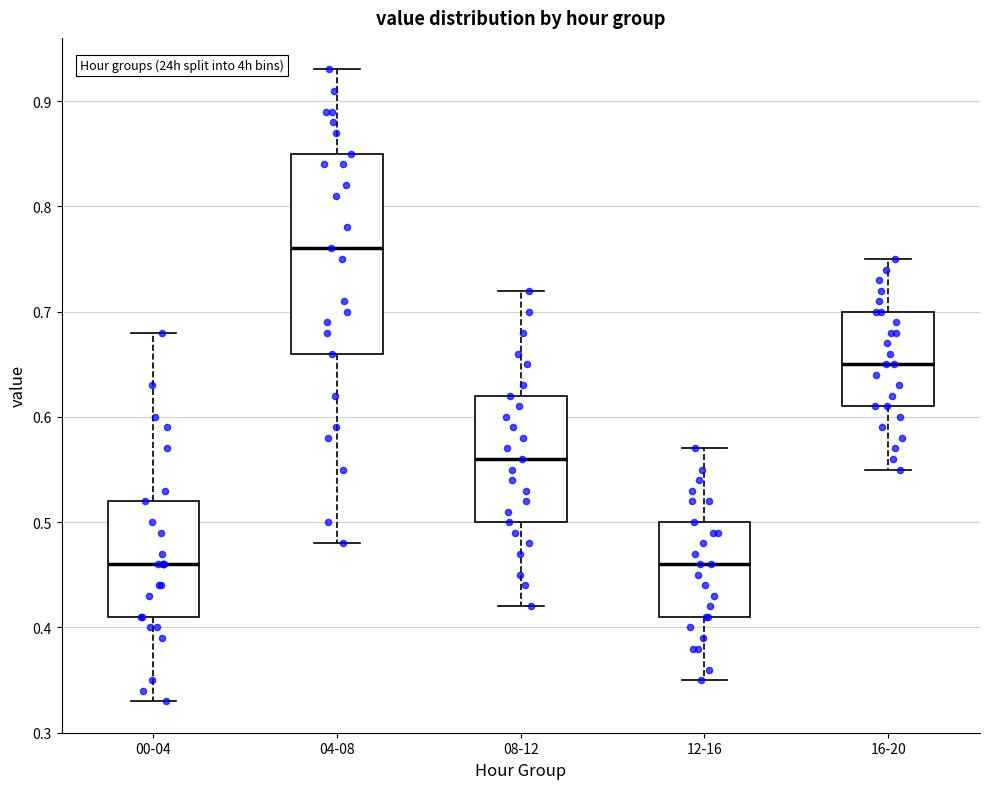

Which box is the tallest, from its lower edge to its upper edge?

04-08